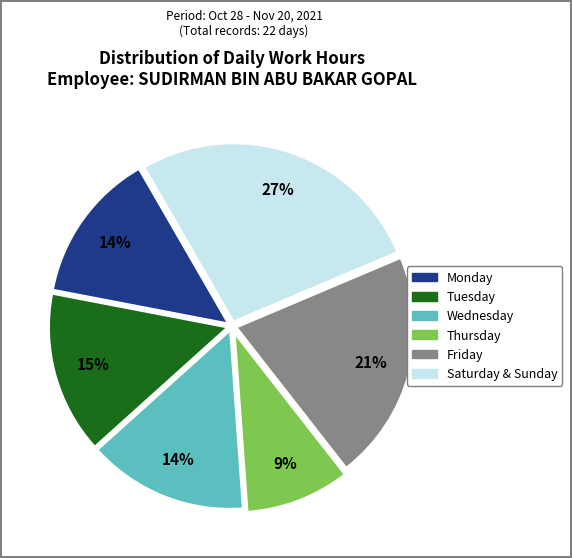

To the nearest percent, what is the difference between the largest and smallest slice percentages?

18%